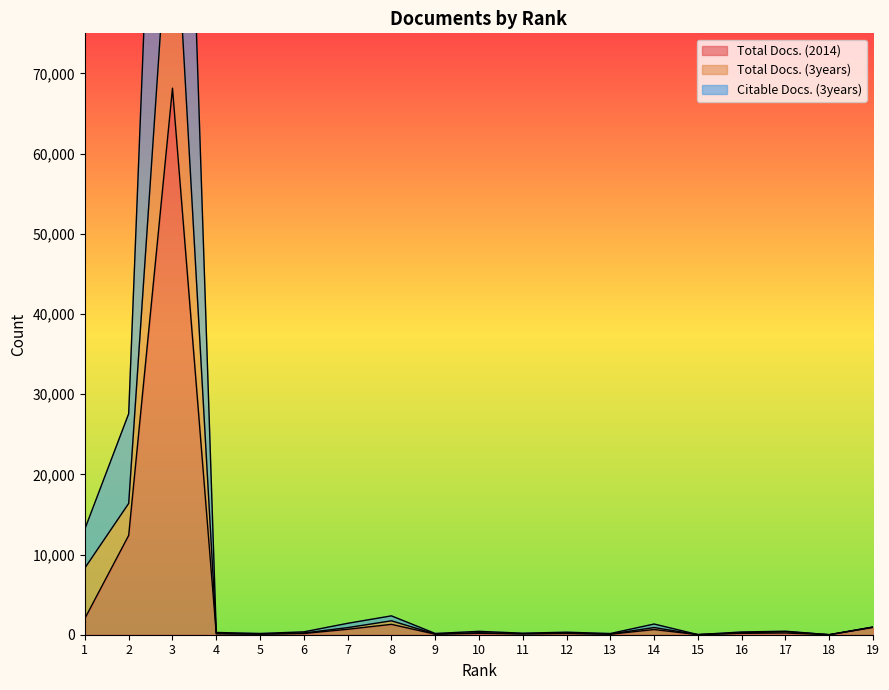

What is the difference between the maximum and minimum values in the Citable Docs. (3years) series?

165607